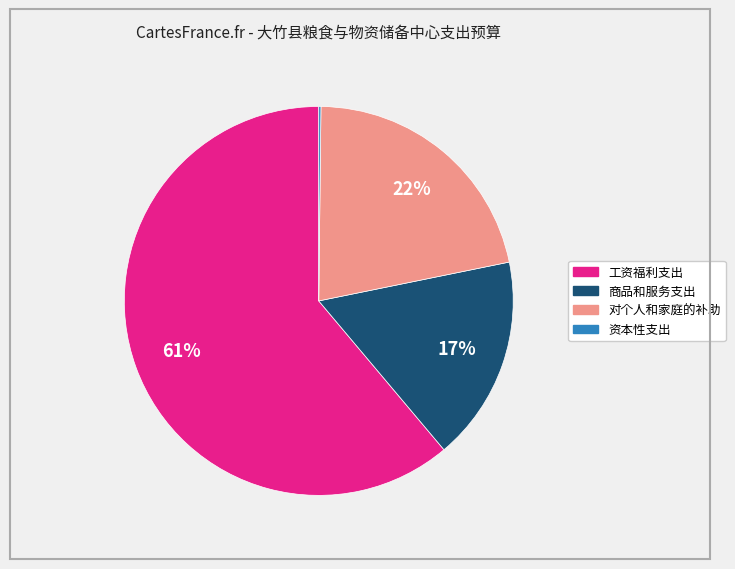

Combined, do 商品和服务支出 and 工资福利支出 account for over 50%?

Yes